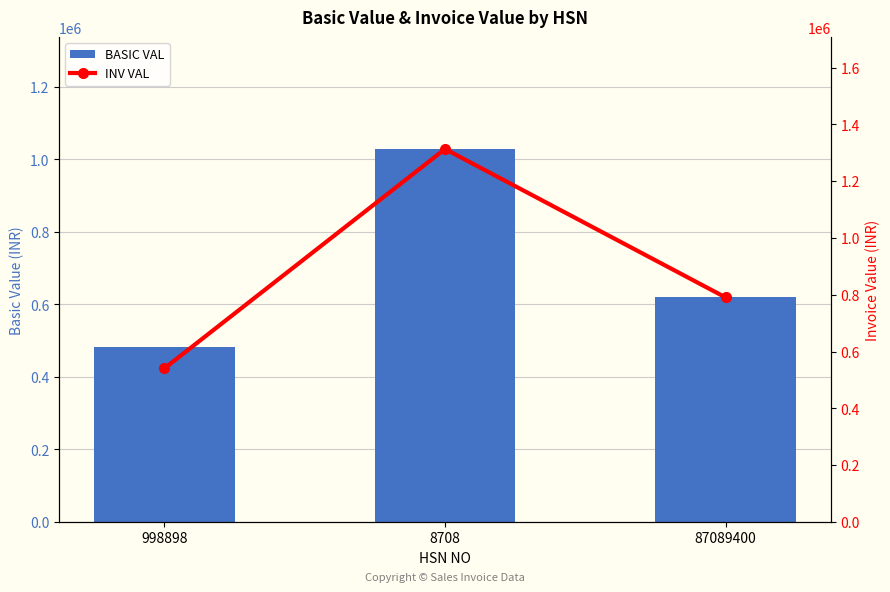

Where does the INV VAL series first go above 790682?

8708